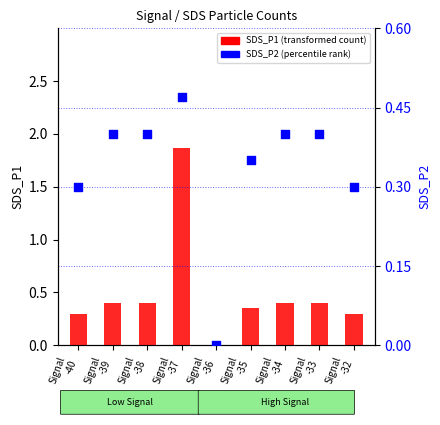

At which category is the sum across all series the highest?

Signal
-37